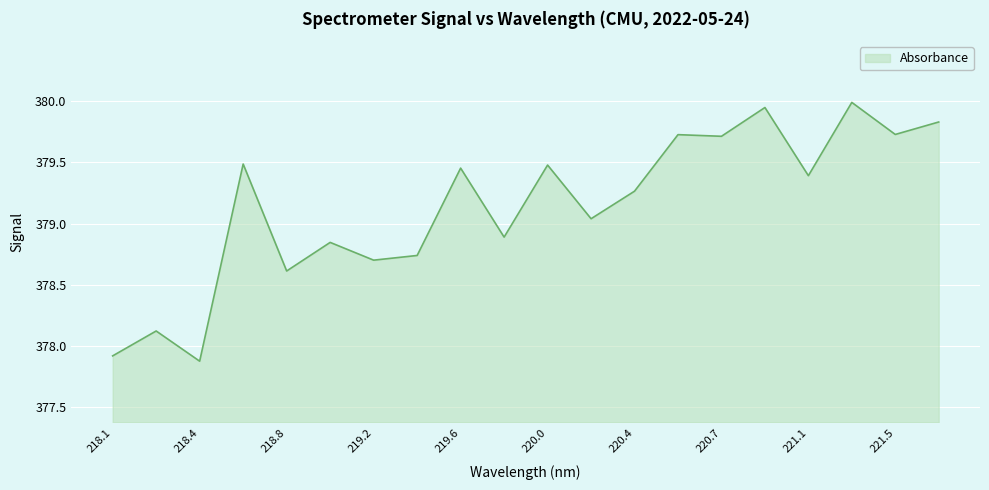

What is the maximum value shown in the chart?

380.0